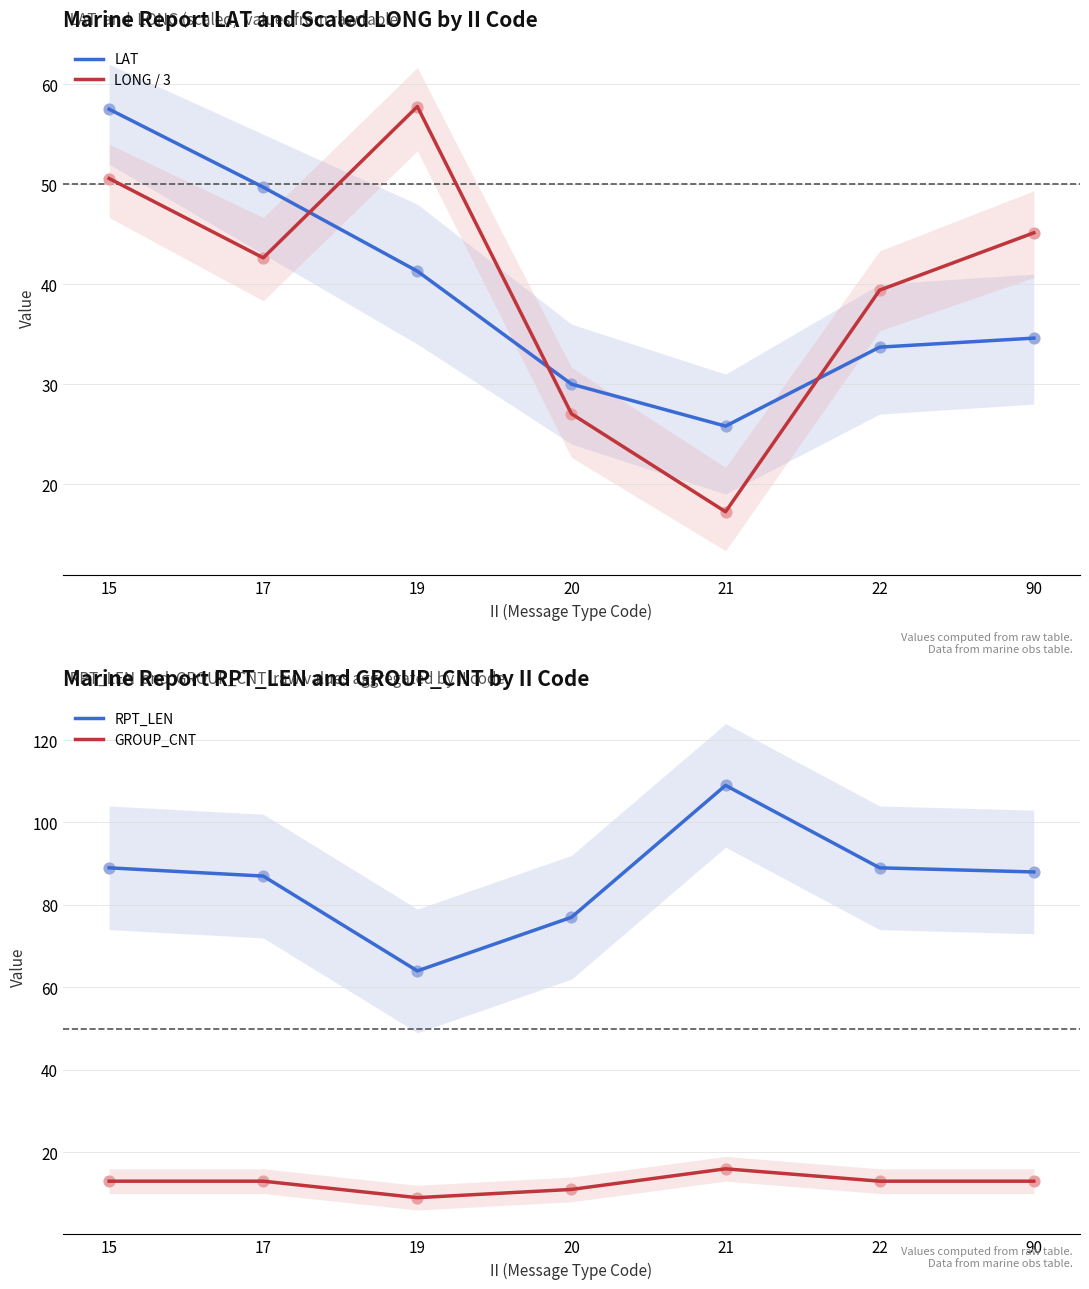

What are all the series names shown in the legend?

LAT, LONG / 3, RPT_LEN, GROUP_CNT